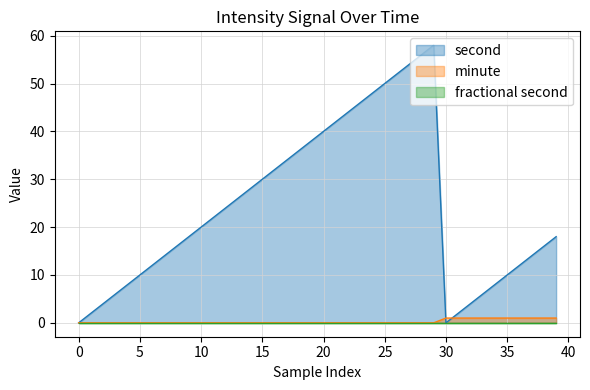

True or false: second and minute cross at least once.

True